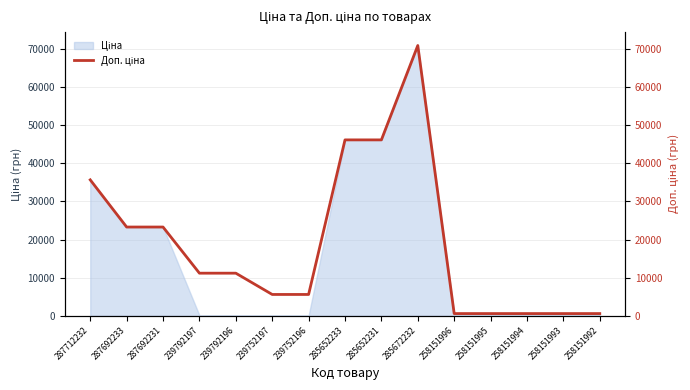

Does the chart display data point markers on the line(s)?

No